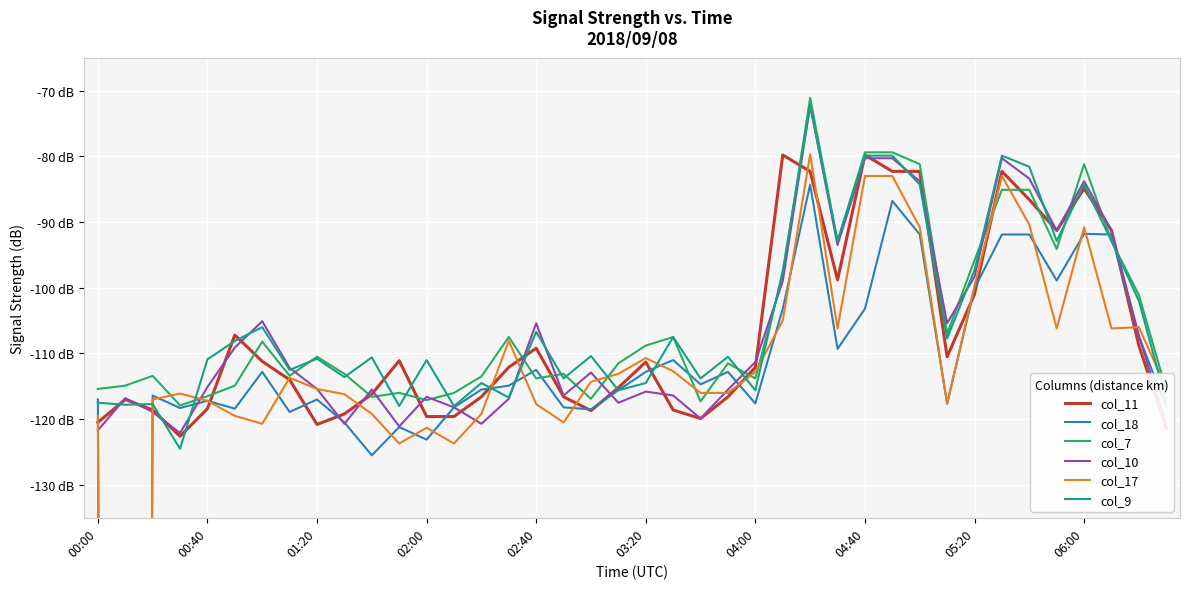

How many values in the col_11 series exceed -112?

19